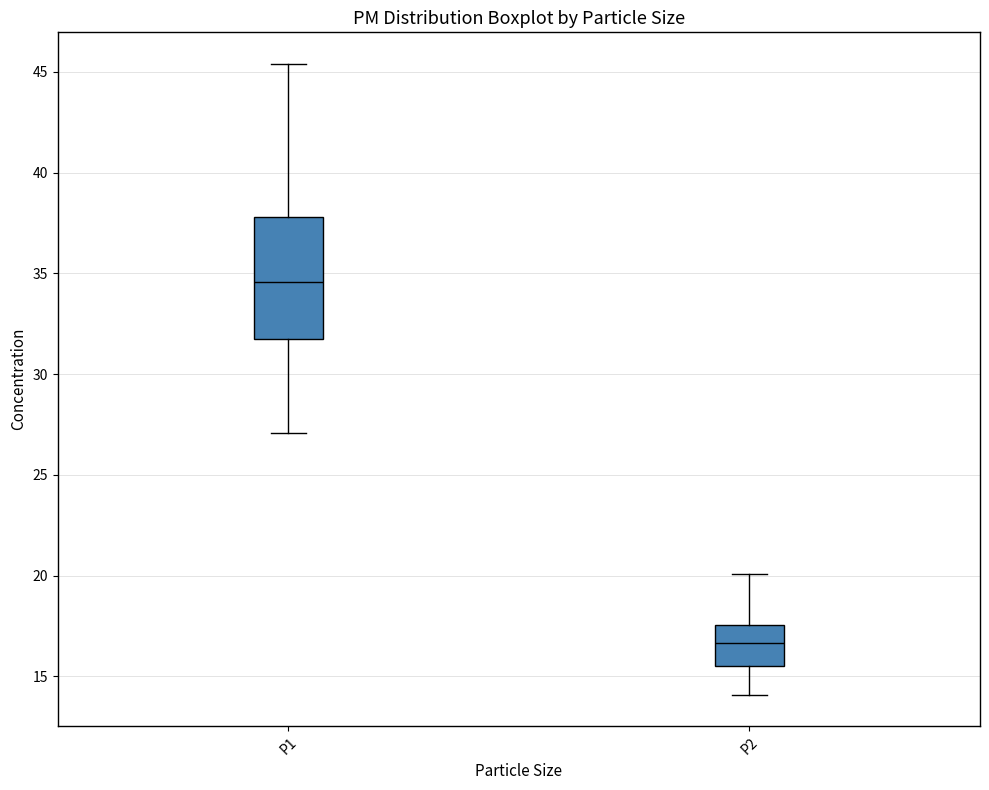

Comparing the boxes themselves (not the whiskers), which one is the tallest?

P1